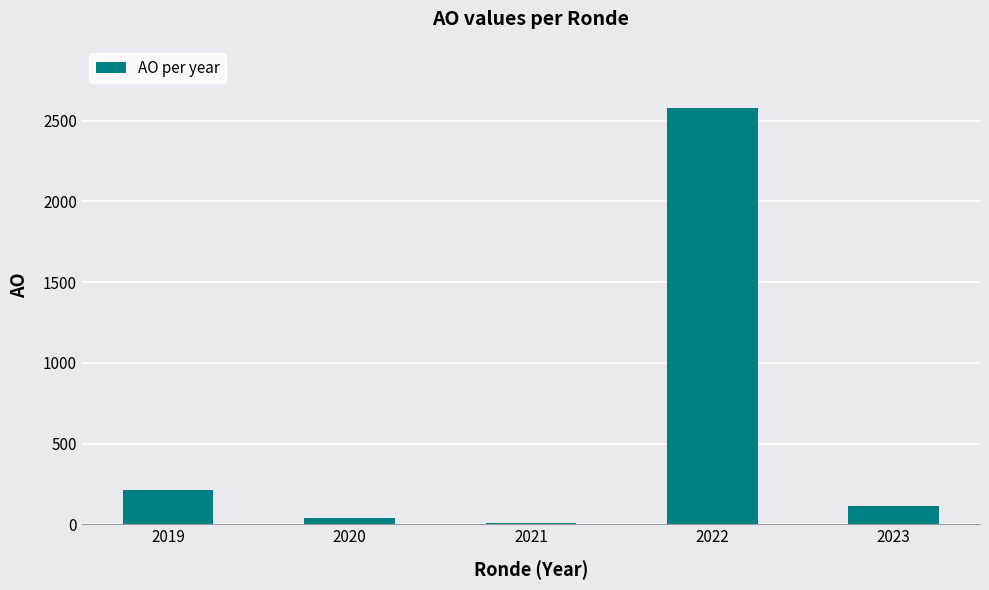

Reading left to right, transcribe all the data shown in this chart.

215	39	9	2576	115